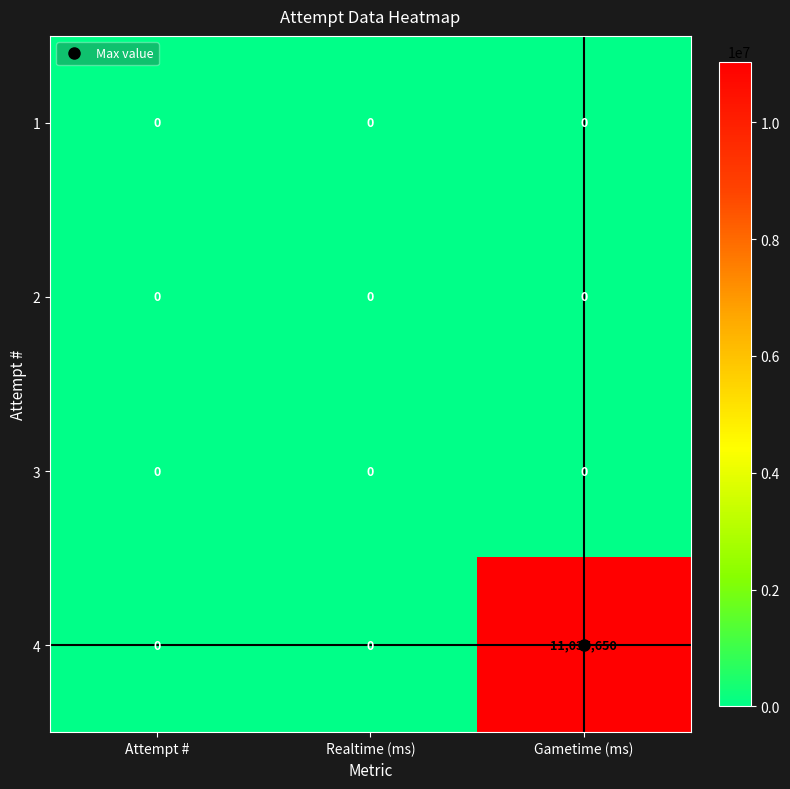

Which series has the largest total across all categories?

4